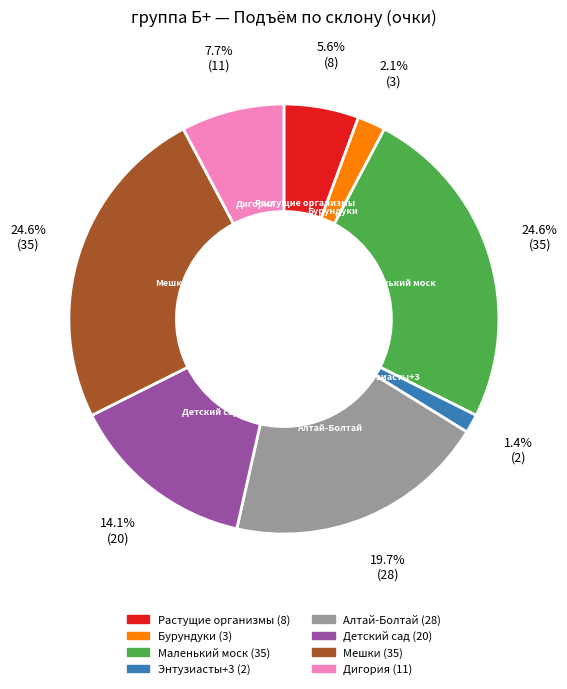

Which has a higher value, Растущие организмы or Детский сад?

Детский сад